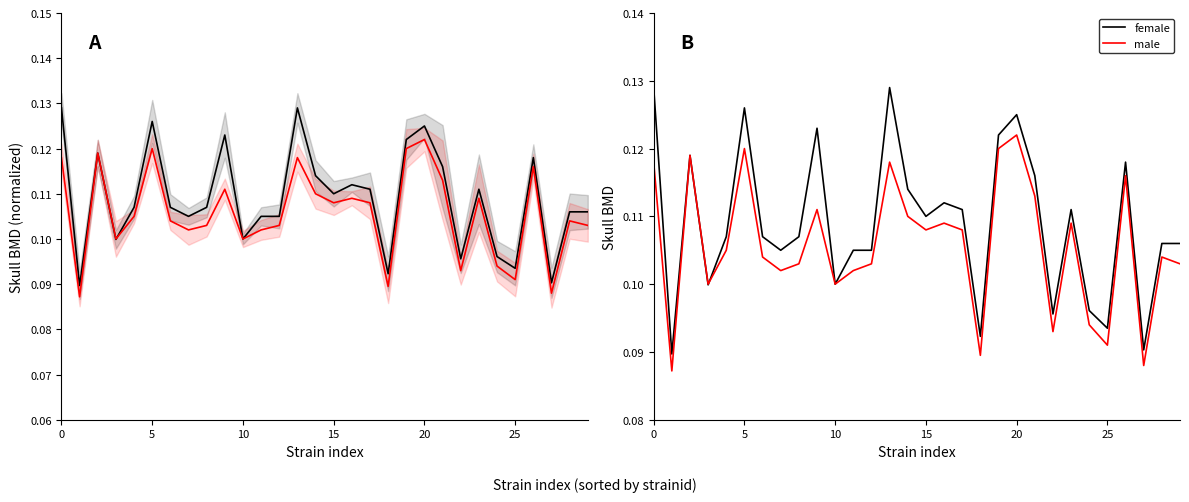

True or false: male and female cross at least once.

True